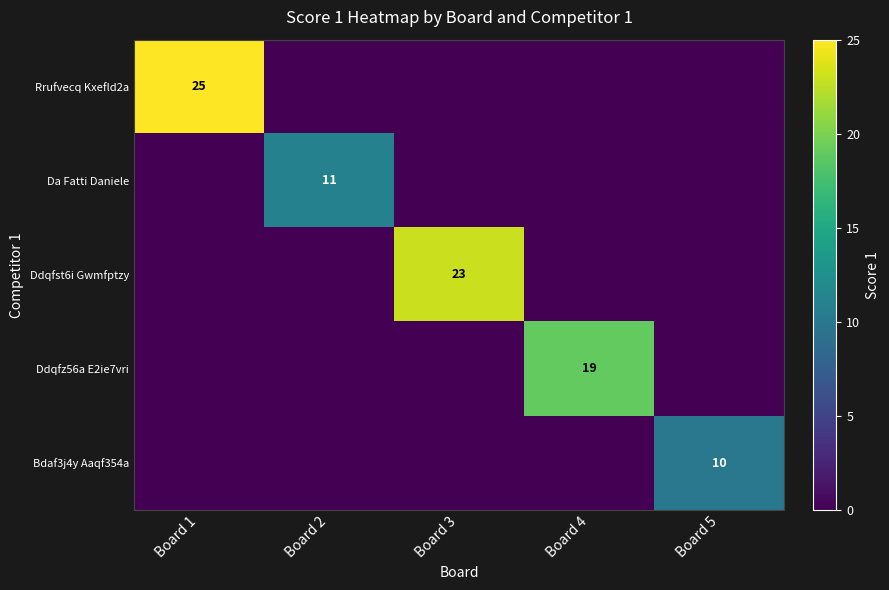

Is it true that Rrufvecq Kxefld2a equals 25 at Board 1?

True